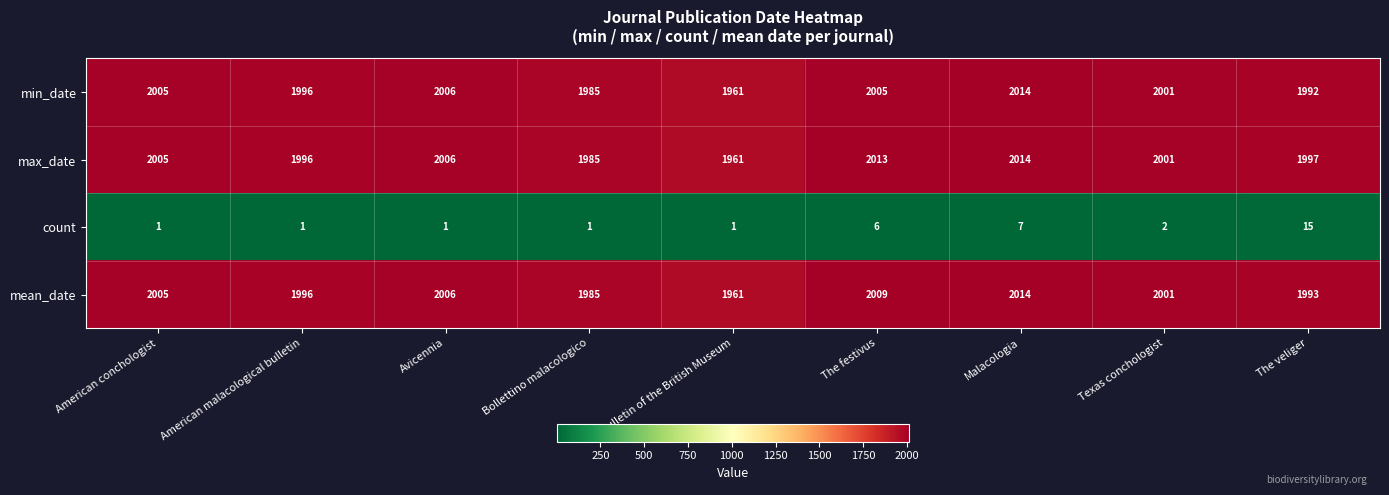

Which series has the largest total across all categories?

max_date